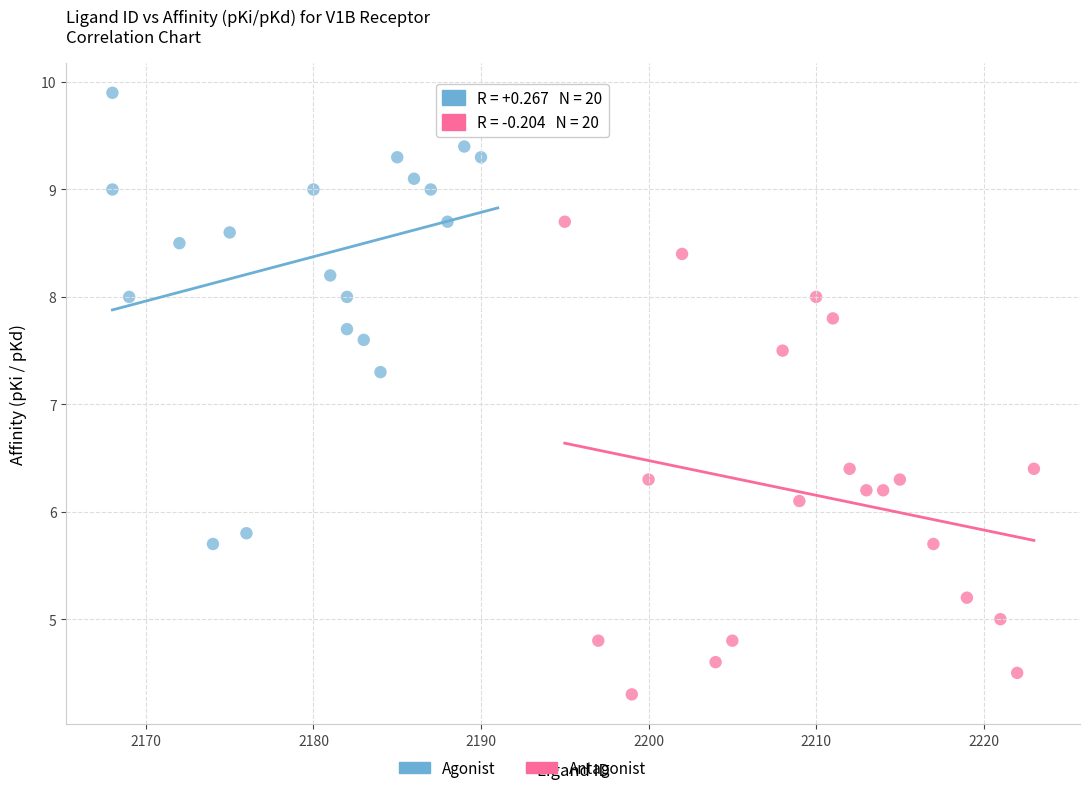

Which series contains the lowest Y value?

Antagonist